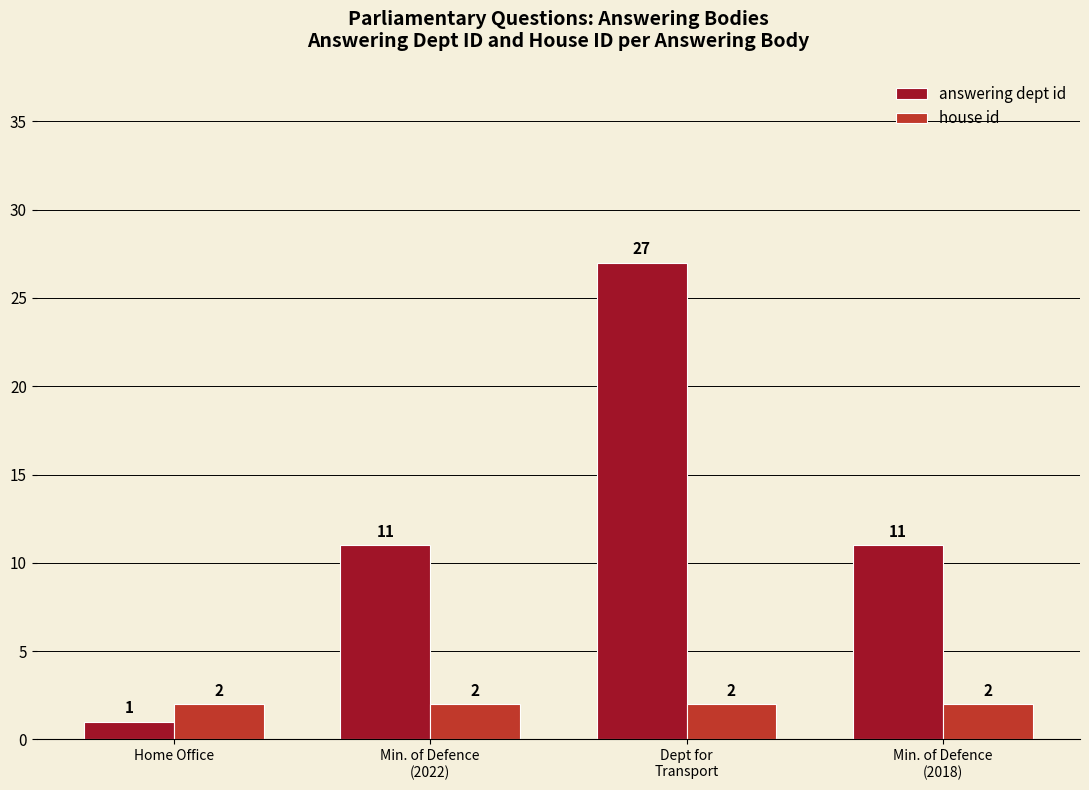

Reading left to right, transcribe all the data shown in this chart.

answering dept id: 1	11	27	11
house id: 2	2	2	2